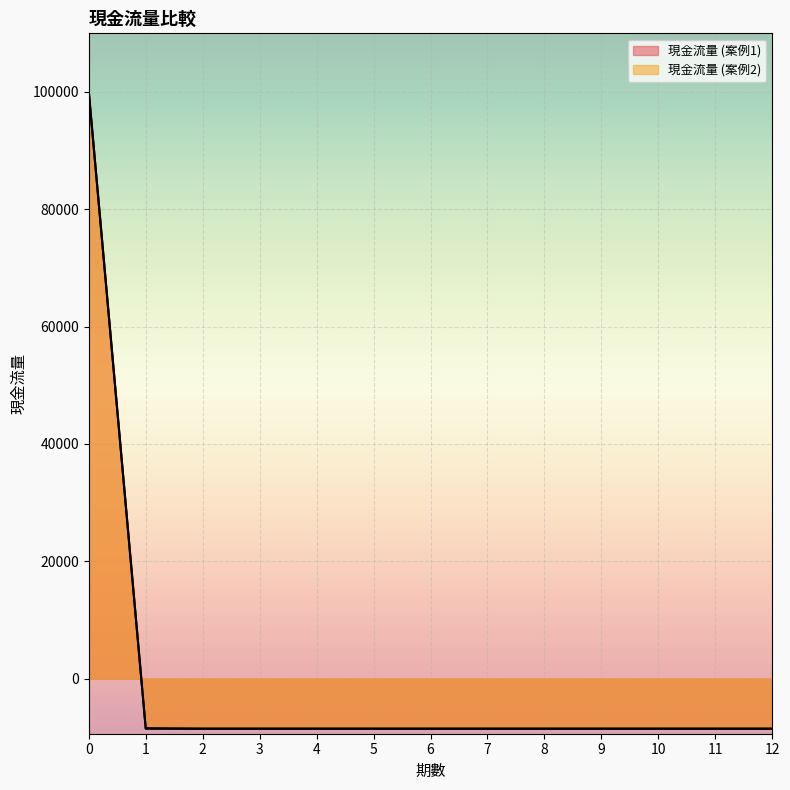

Does the chart display data point markers on the line(s)?

No